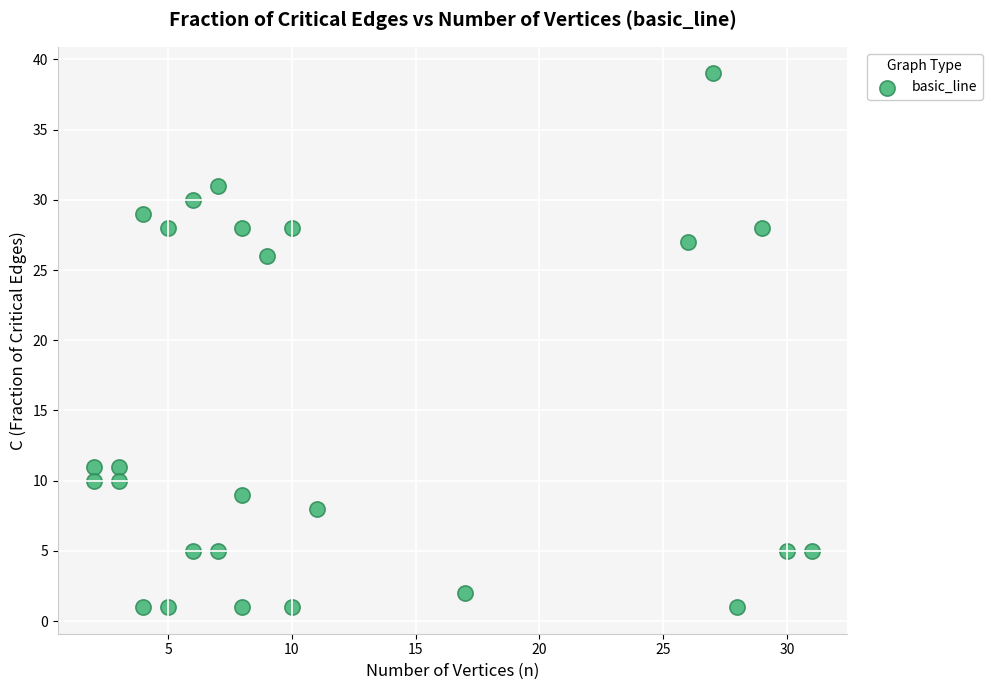

What Y value in the scatter plot is closest to 20?

26